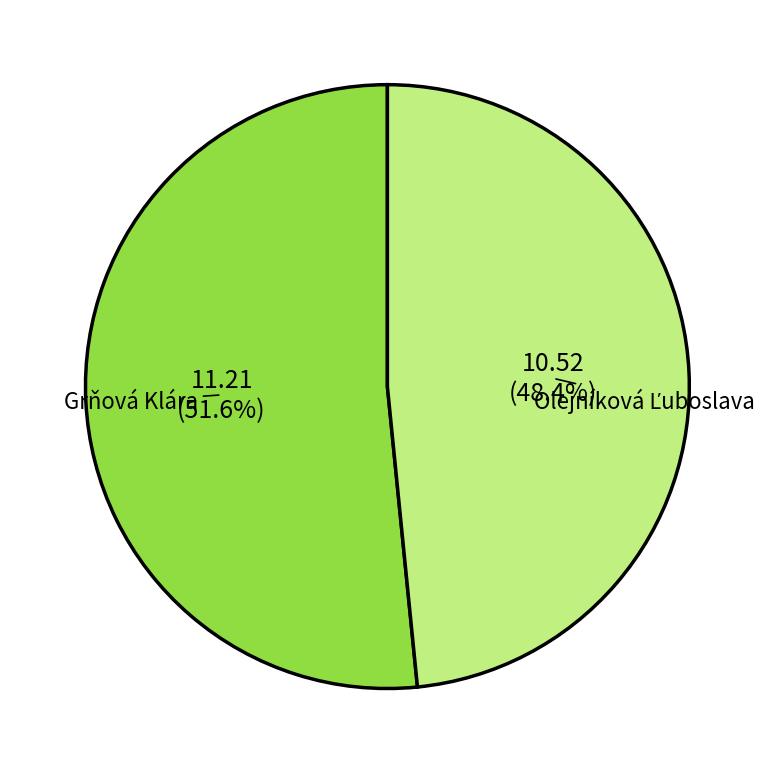

Is there a majority slice in this chart?

Yes